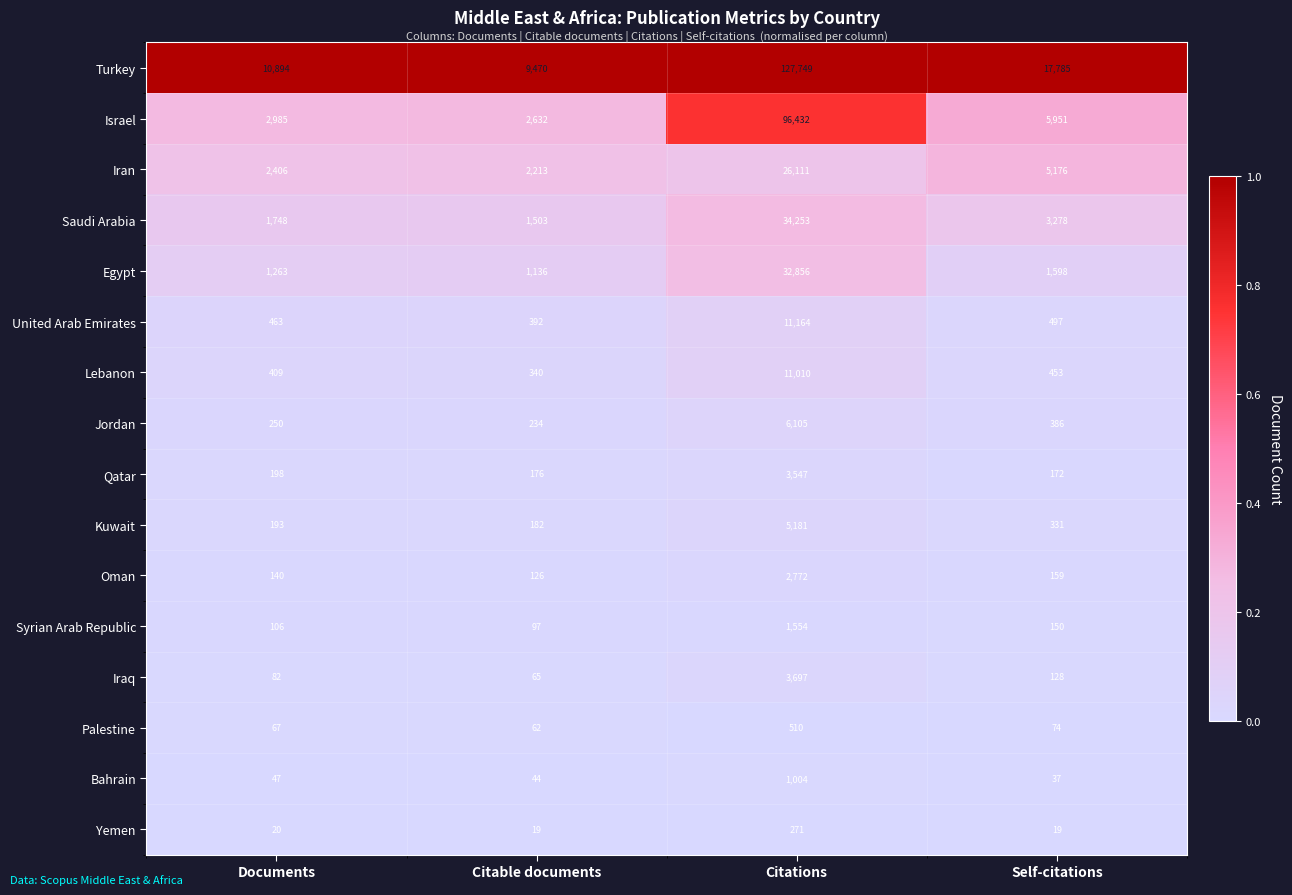

What is the spread (max minus min) of values at Citations?

127478